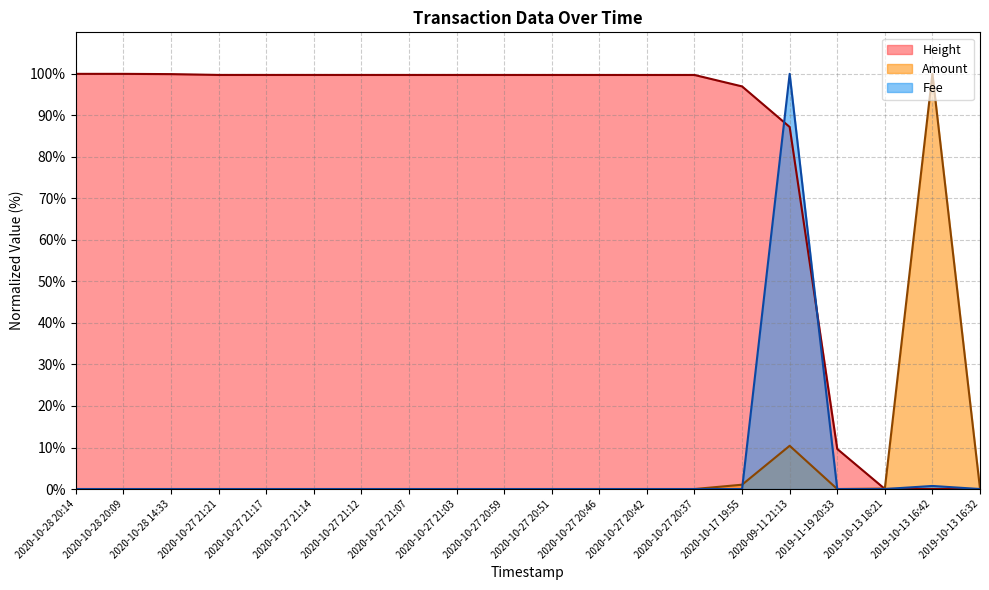

What is the label of the 18th point from the right?

2020-10-28 14:33